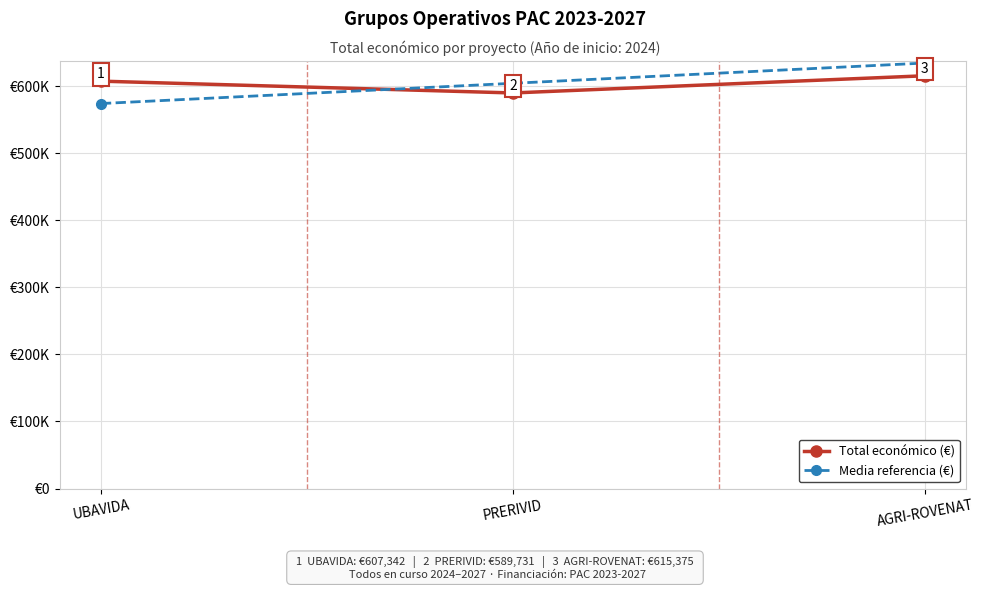

Reading left to right, what are all the values shown in this chart?

Total económico (€): 607342.0	589731.0	615375.0
Media referencia (€): 573941.9	604149.3	634356.8